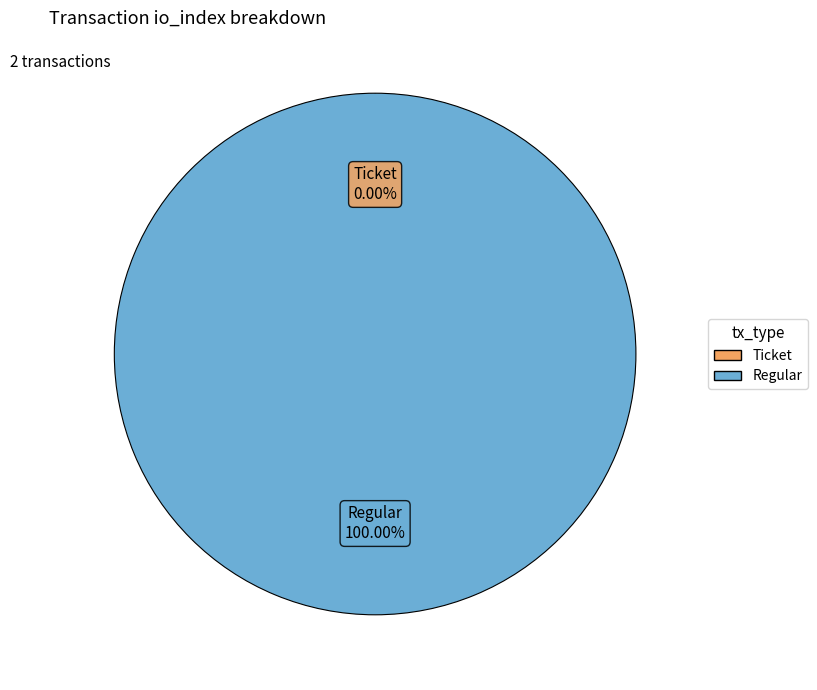

Between Ticket (io_index=0) and Regular (io_index=30), which is larger?

Regular (io_index=30)